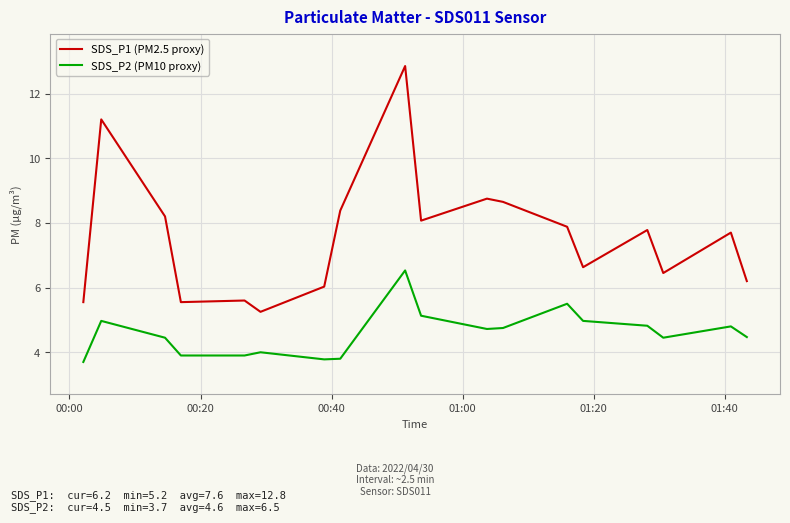

How many lines are shown in the chart?

2